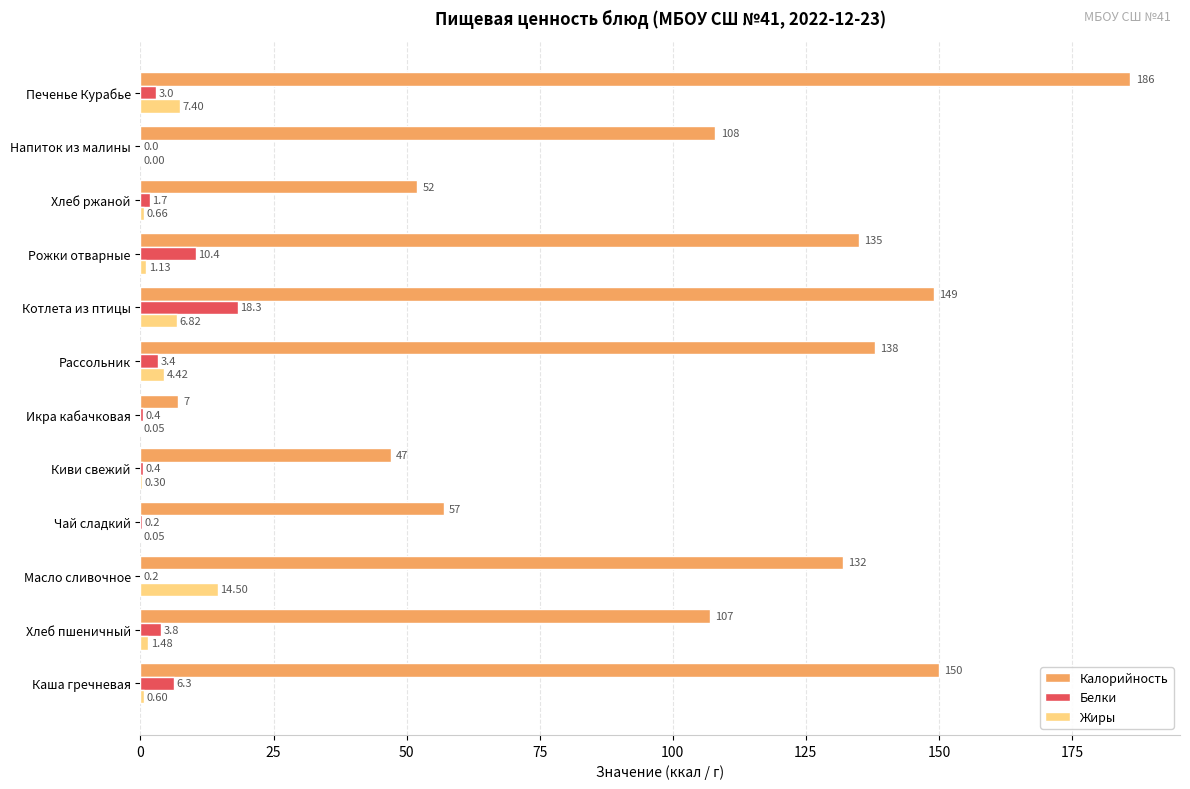

What is the sum of all Калорийность values?

1268.0